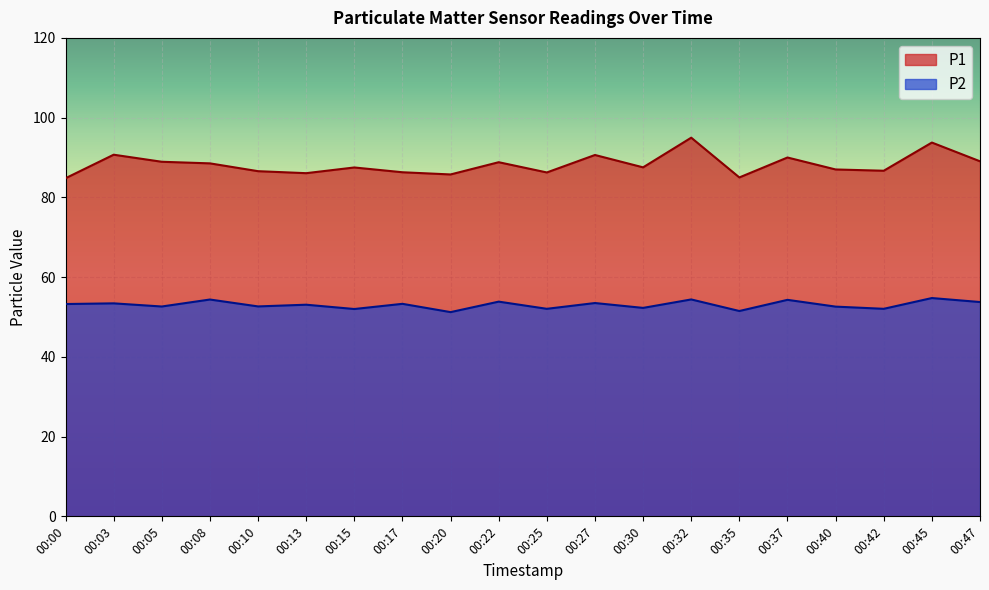

Which series has the largest range (max minus min)?

P1